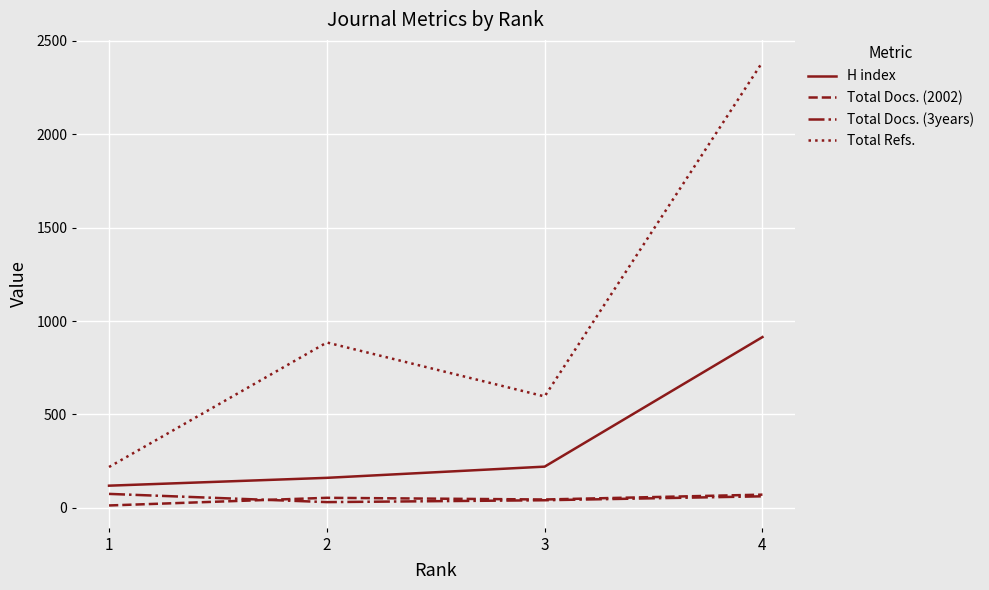

How many values in the Total Refs. series are below 885?

2